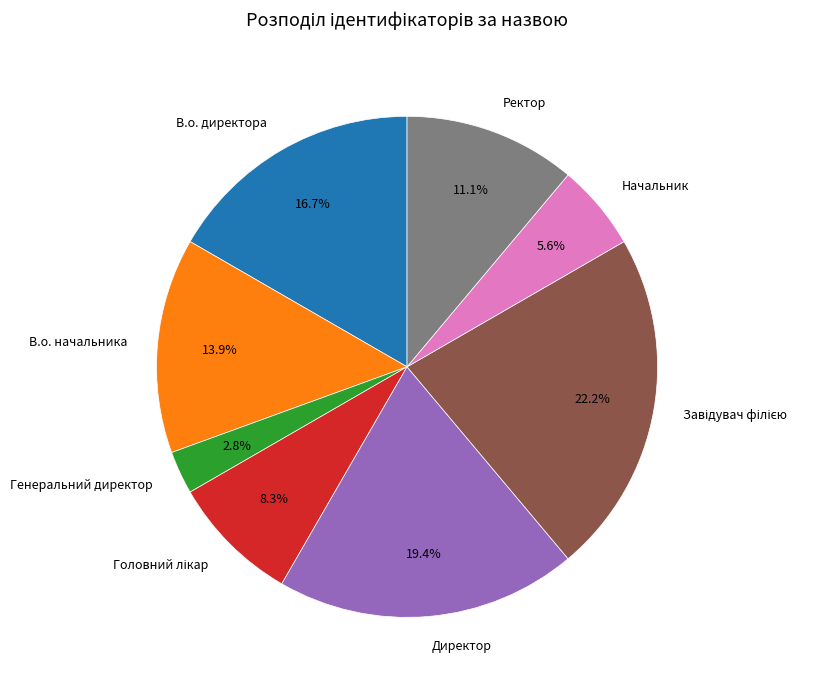

Which has a higher value, Директор or В.о. начальника?

Директор